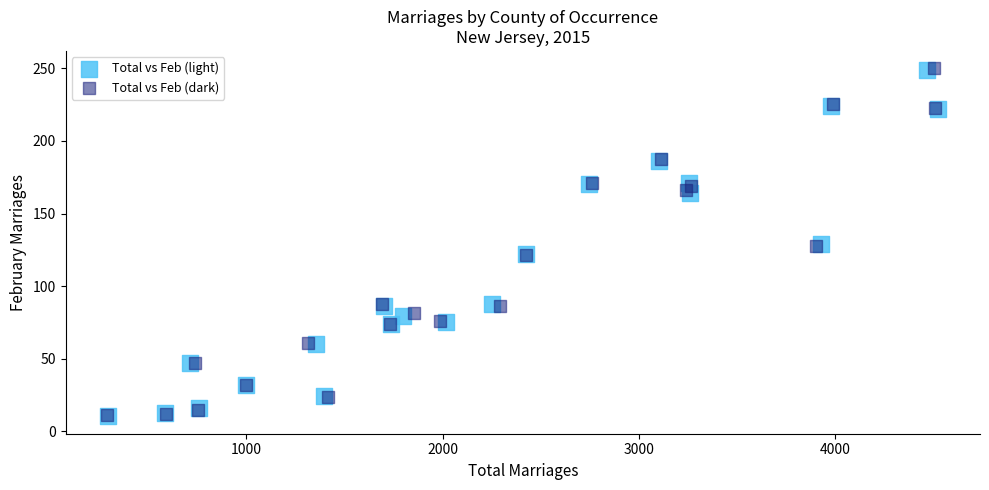

Which series has the largest Y range (max minus min)?

Total vs Feb (dark)